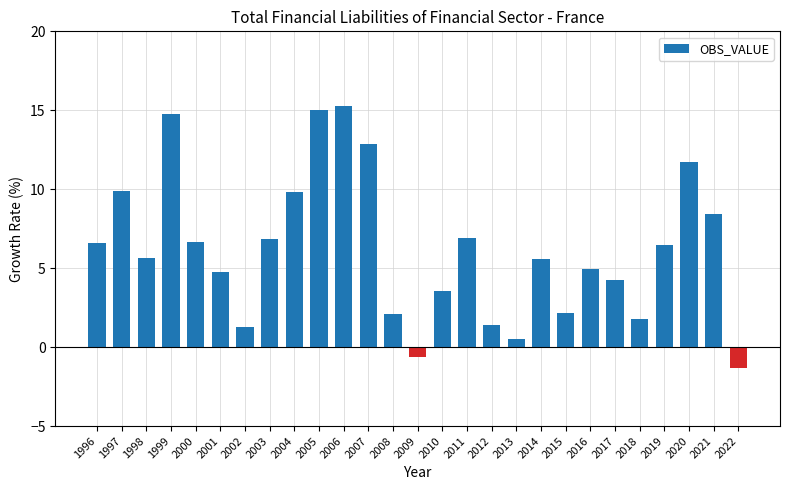

What value does the data have at 2001?

4.8